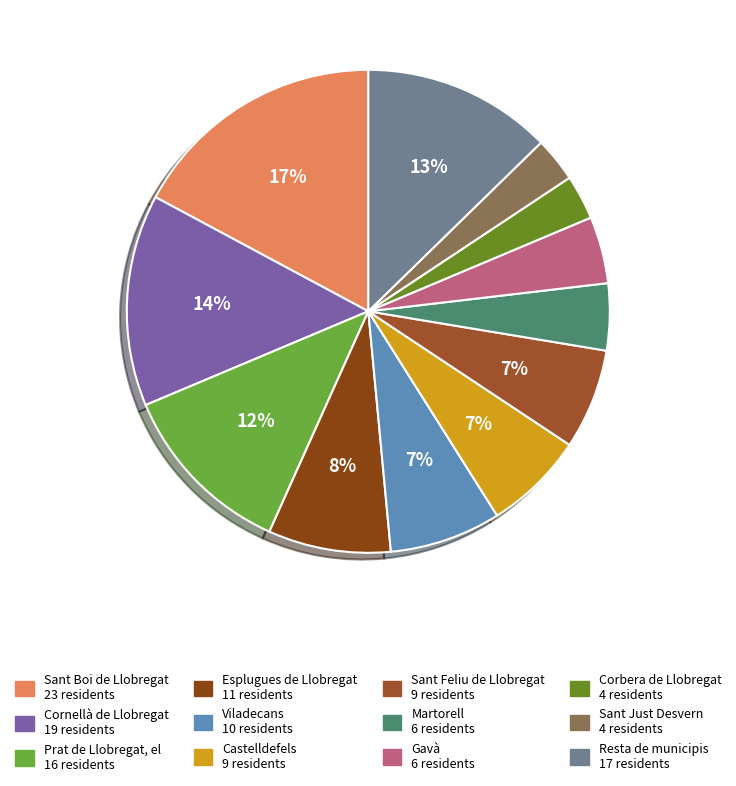

To the nearest percent, what percentage of the pie is Resta de municipis?

13%